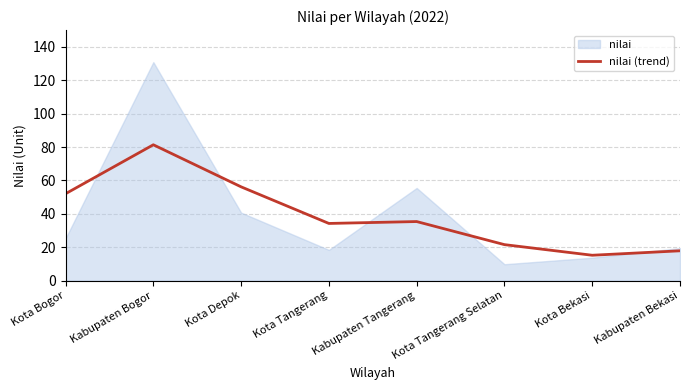

True or false: the data shows 50.3 at Kabupaten Tangerang.

False